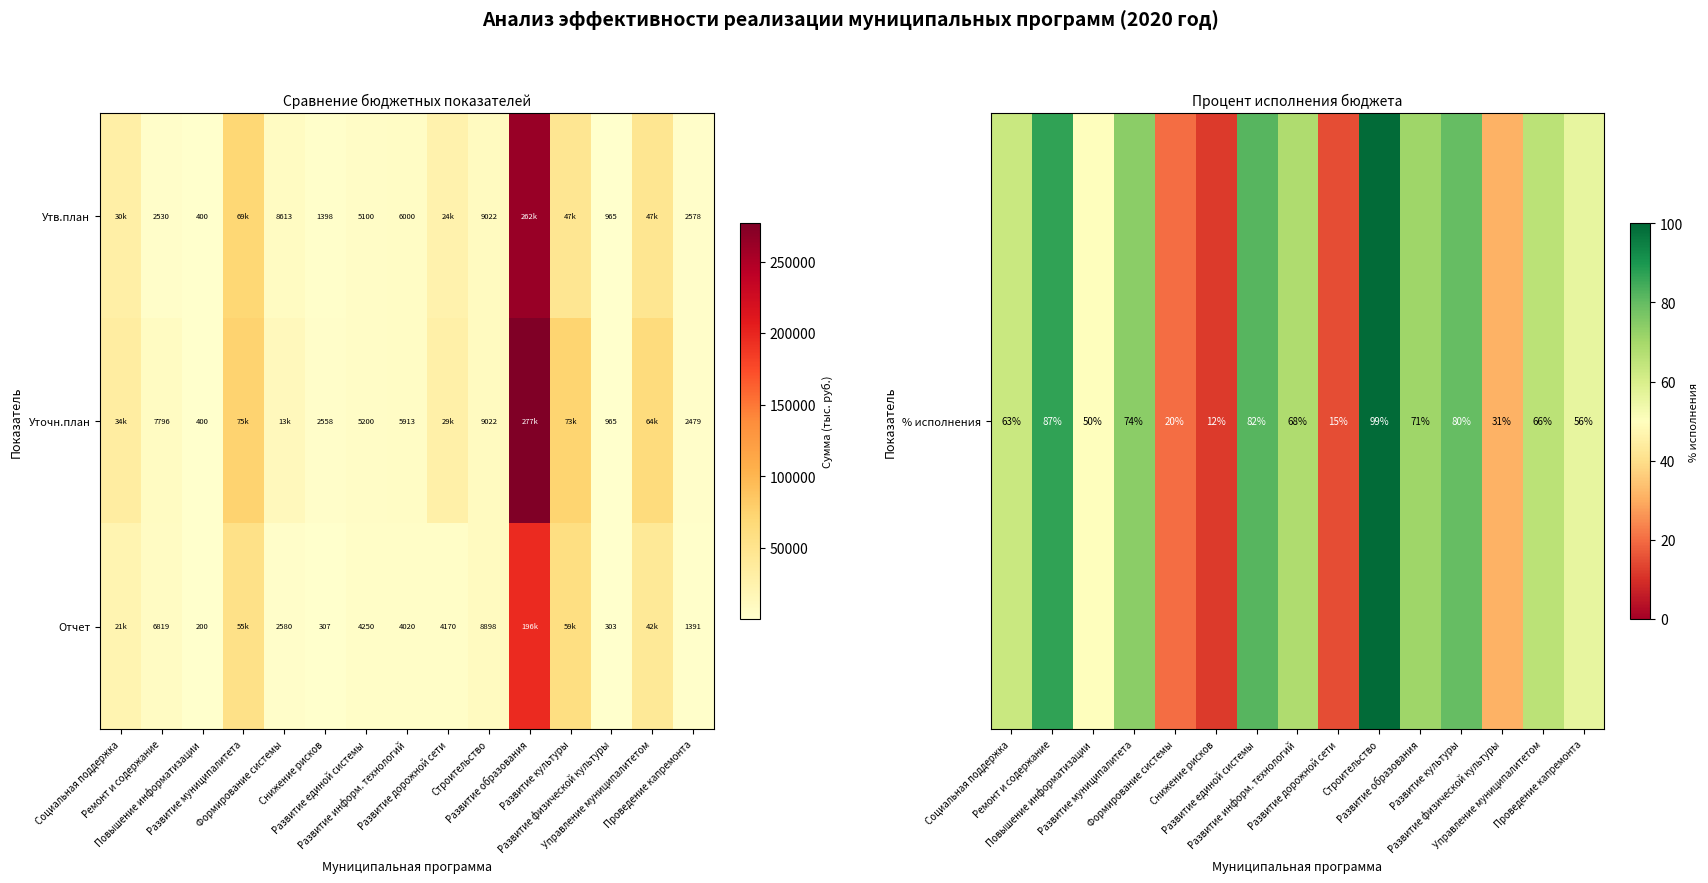

How many data points in % исполнения are less than 66?

7